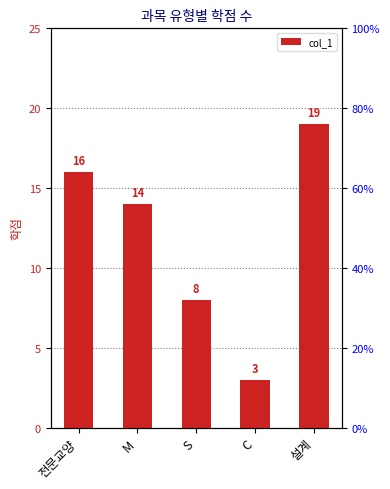

Count the number of data series in this chart.

1